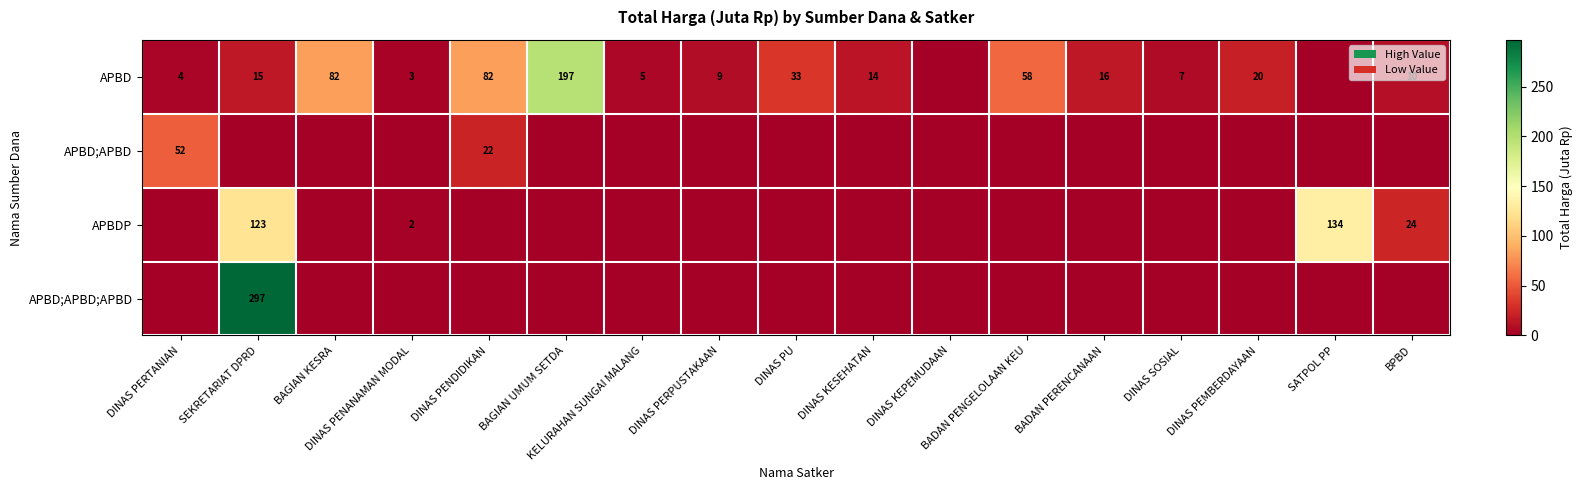

The APBD series shows 33 at BAGIAN KESRA. True or false?

False